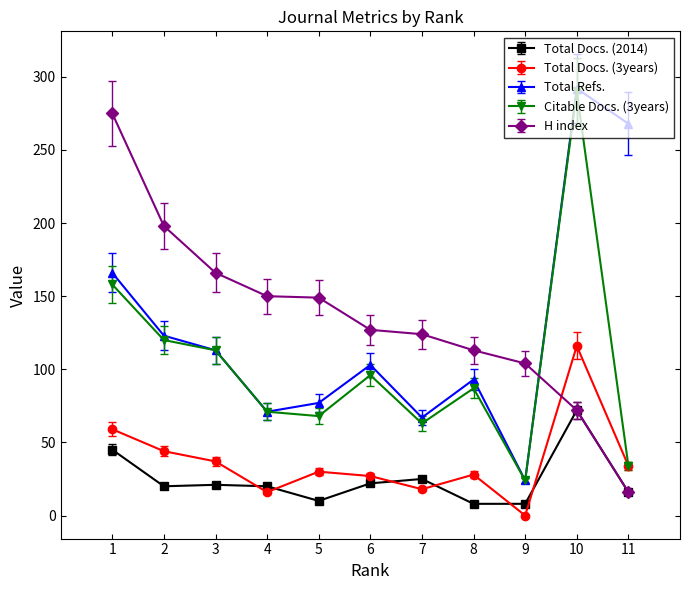

True or false: Total Docs. (2014) and Total Docs. (3years) cross at least once.

True